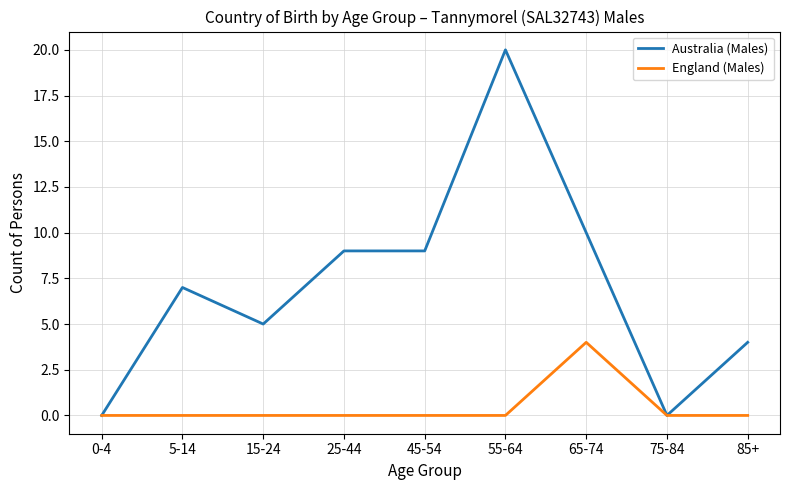

Does the chart have visible grid lines?

Yes